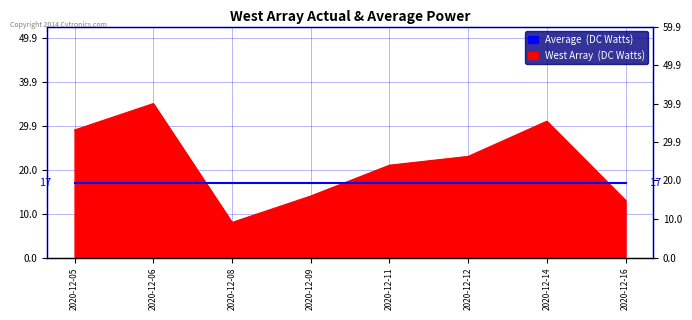

Rank the categories by value from lowest to highest.

2020-12-08, 2020-12-16, 2020-12-09, 2020-12-11, 2020-12-12, 2020-12-05, 2020-12-14, 2020-12-06